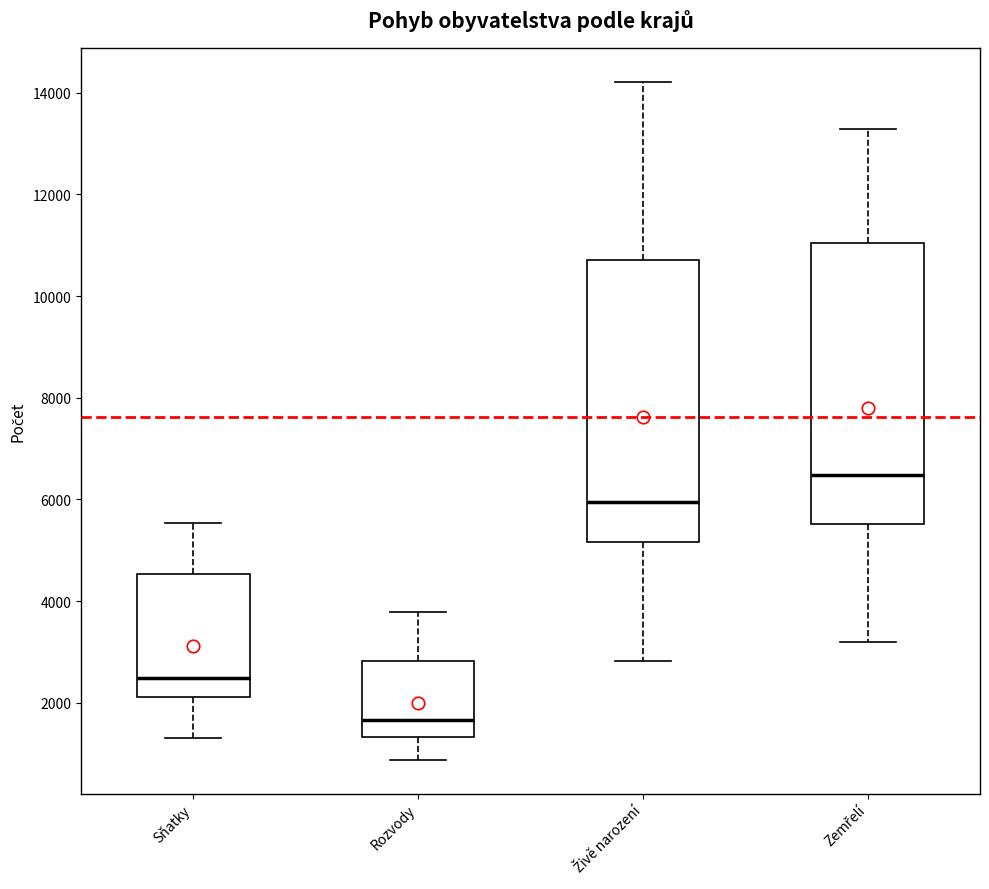

Reading left to right, transcribe this box plot: for each box, give where its median line is, the range the box spans, and where its two whiskers end, as read against the y-axis. The values are not printed on the chart, so give them approximately, as read against the axis.

Sňatky: median 2400, box 2200 to 4600, whiskers 1400 to 5600
Rozvody: median 1600, box 1400 to 2800, whiskers 800 to 3800
Živě narození: median 6000, box 5200 to 10800, whiskers 2800 to 14200
Zemřelí: median 6400, box 5600 to 11000, whiskers 3200 to 13200